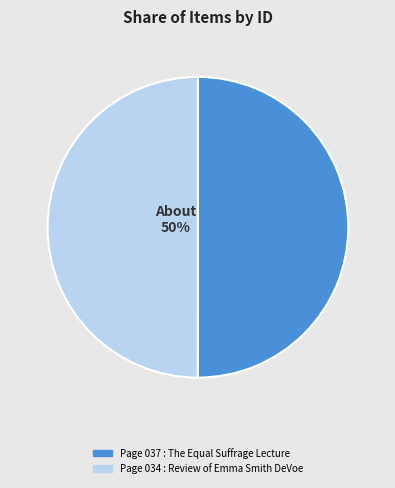

To the nearest percent, what is the average slice percentage?

50%